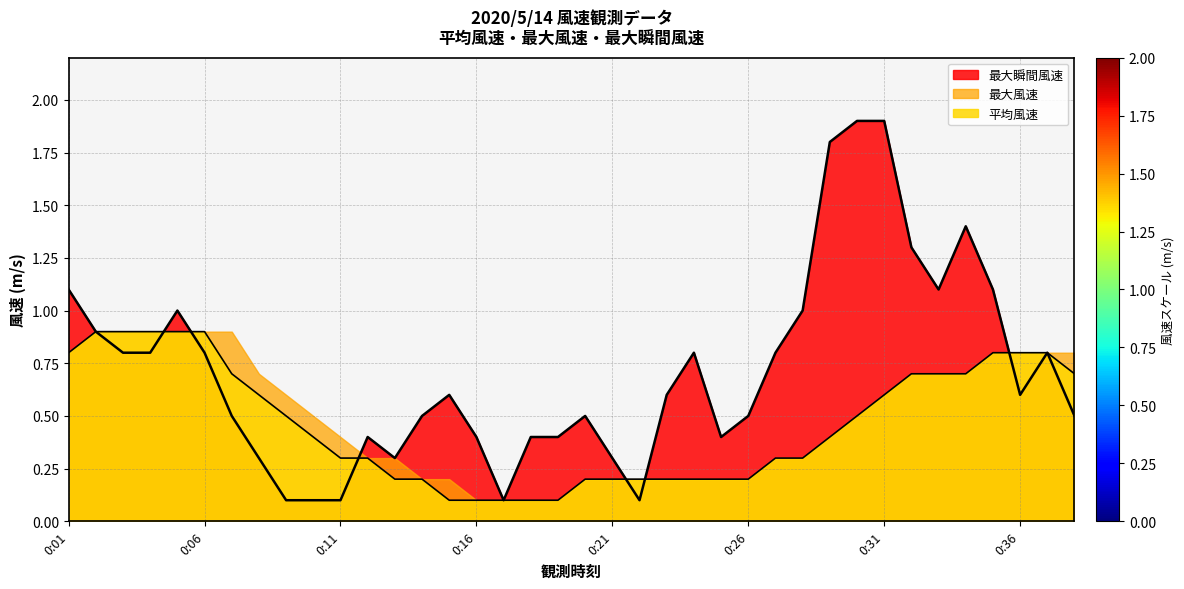

How many times do 最大瞬間風速 and 平均風速 cross each other?

6